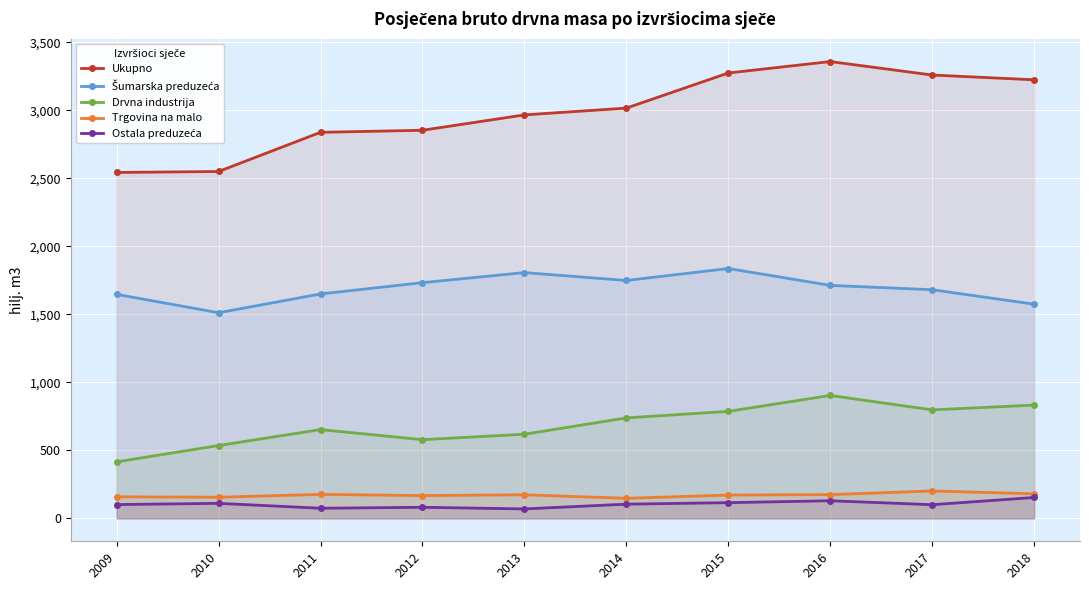

What is the spread (max minus min) of values at 2014?

2911